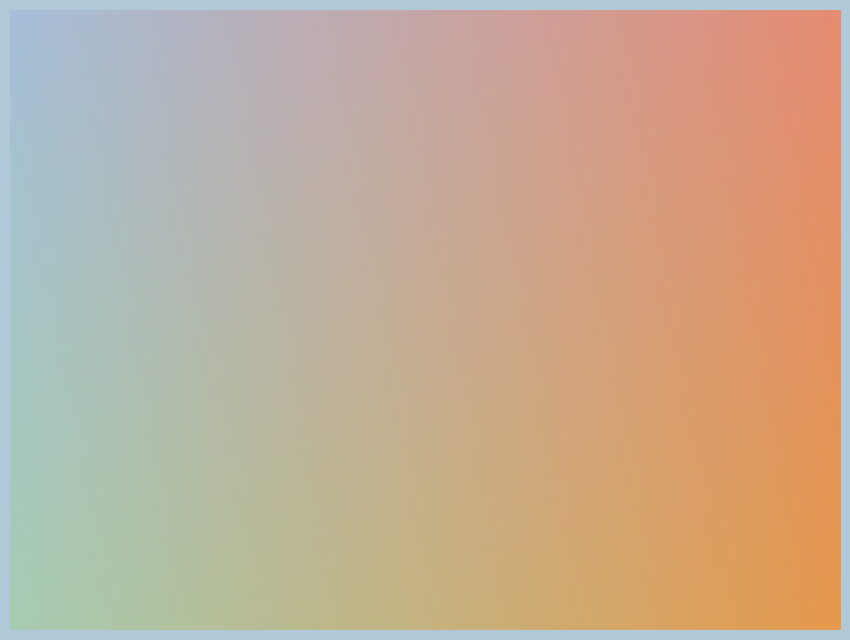

Does any single category account for the majority?

No